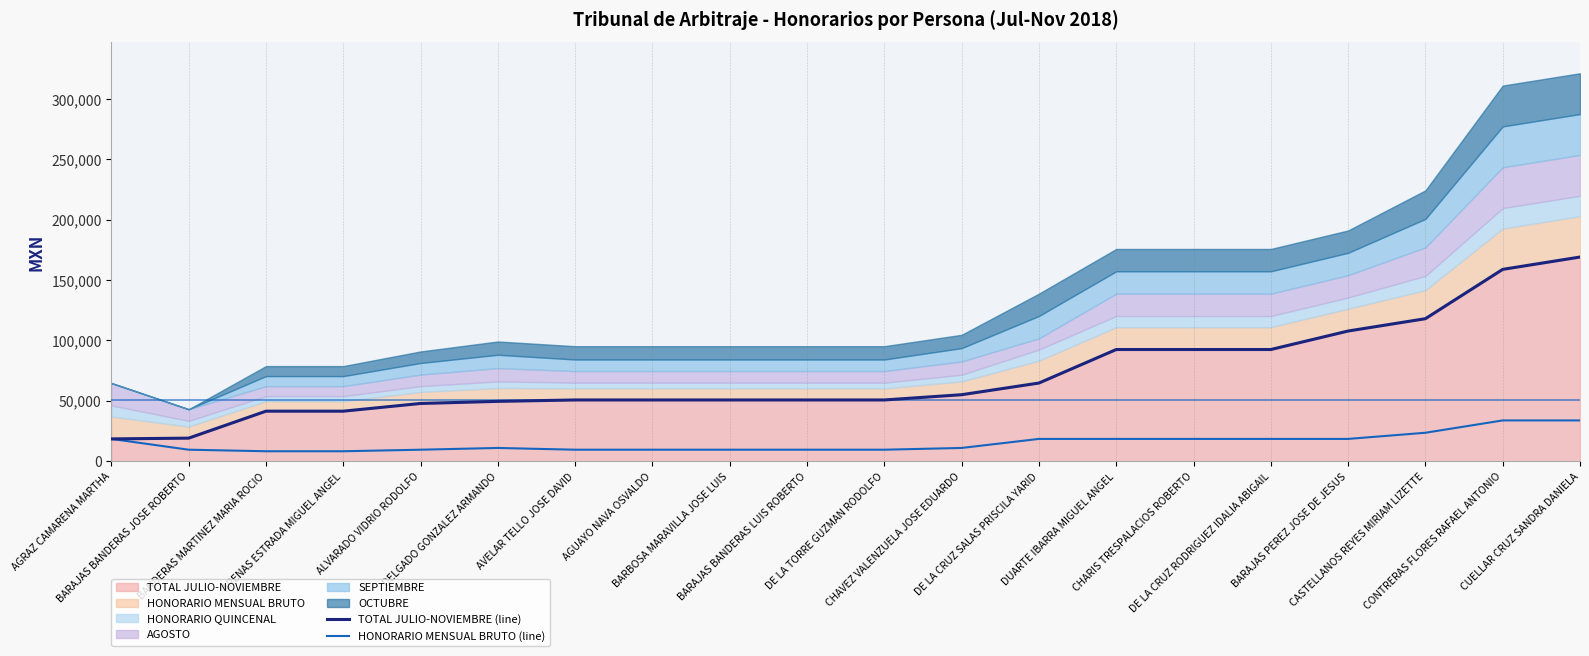

True or false: HONORARIO MENSUAL BRUTO (line) and TOTAL JULIO-NOVIEMBRE (line) intersect in this chart.

False